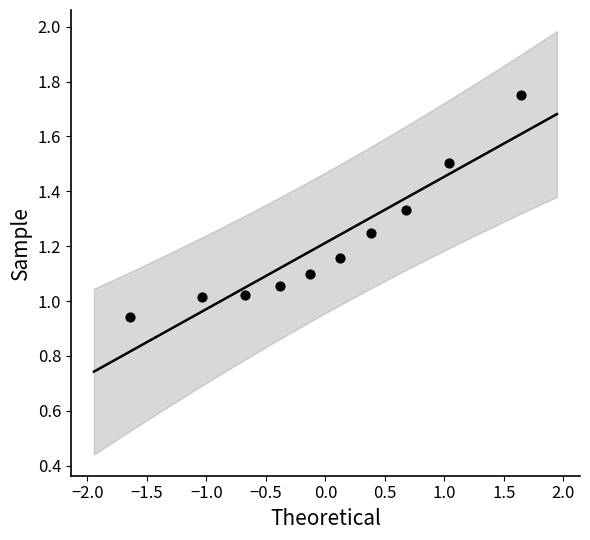

What is the range of Y values (max minus min)?

0.8